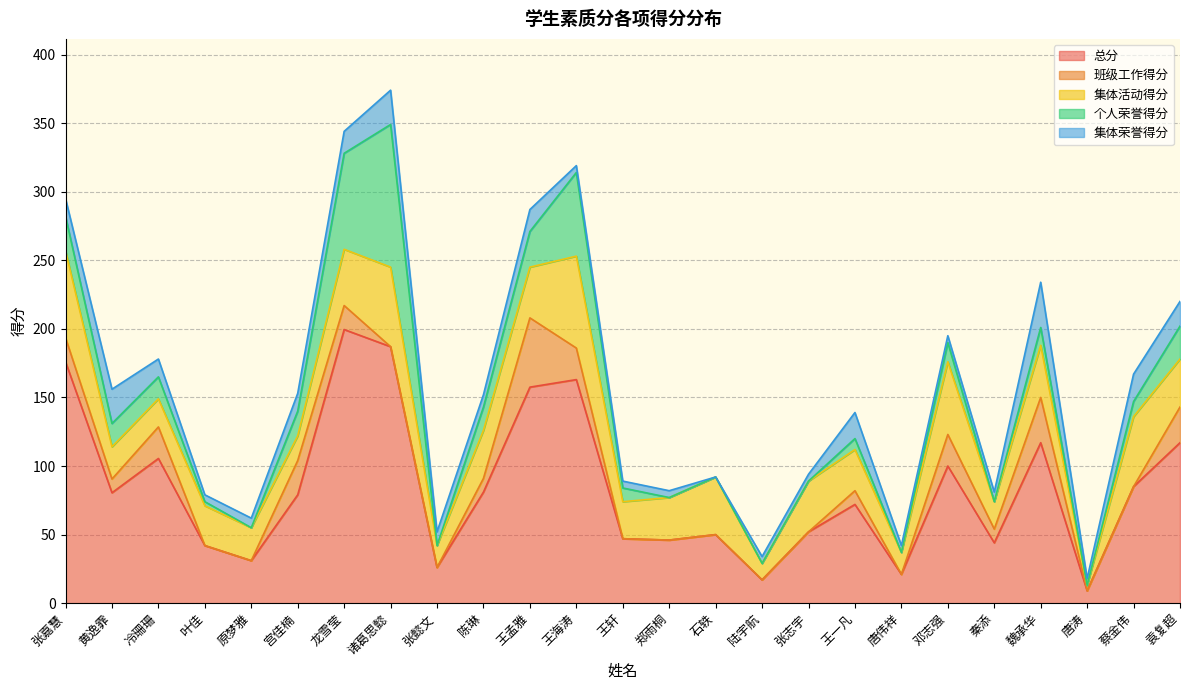

What position from the right is 邓志强?

6